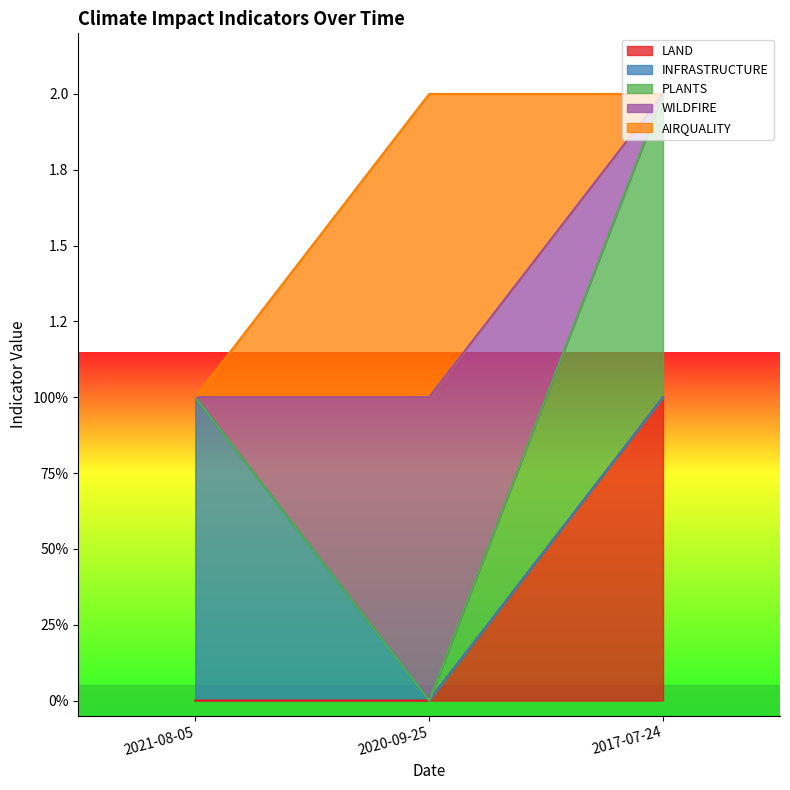

What is the highest value of the LAND series?

1